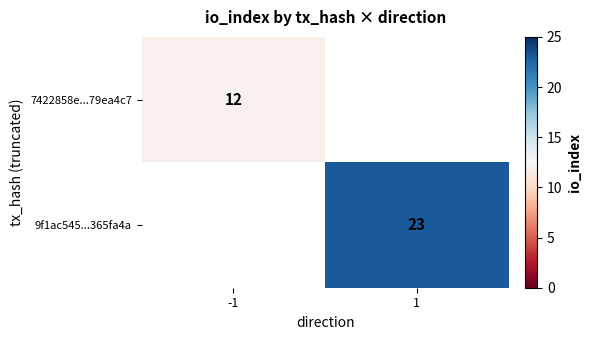

The value of 7422858e...79ea4c7 at -1 is 12. True or false?

True